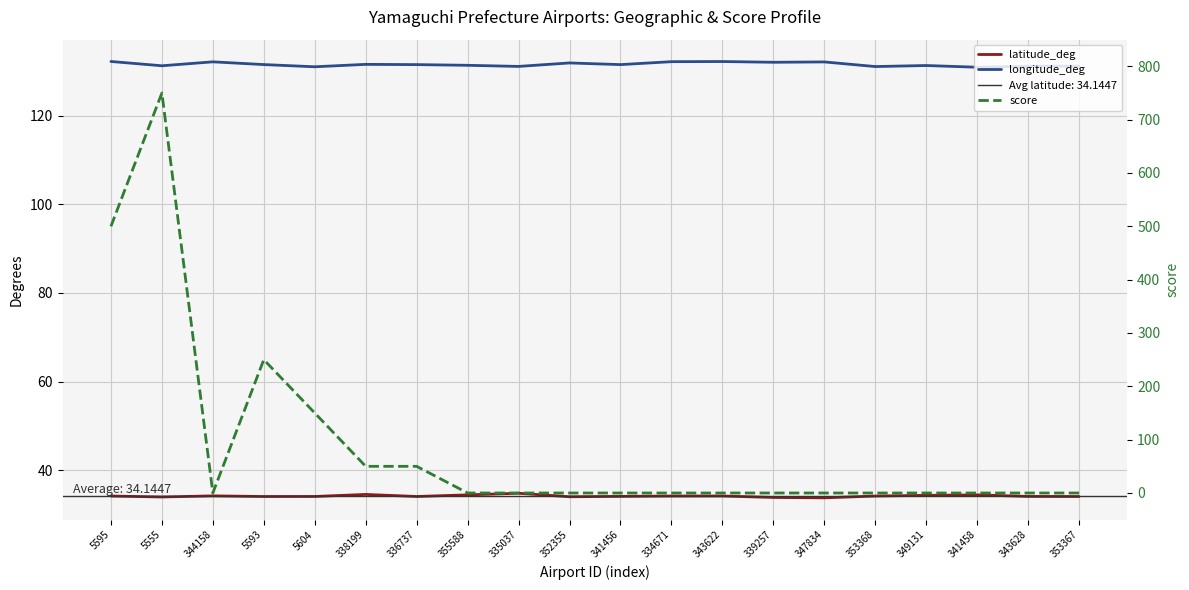

Reading left to right, extract all data points from this chart.

latitude_deg: 5595=34.1	5555=33.9	344158=34.2	5593=34.0	5604=34.0	338199=34.5	336737=34.0	355588=34.4	335037=34.8	352355=34.0	341456=34.1	334671=34.1	343622=34.2	339257=33.8	347834=33.7	353368=34.1	349131=34.3	341458=34.4	343628=34.1	353367=34.0
longitude_deg: 5595=132.2	5555=131.3	344158=132.2	5593=131.5	5604=131.1	338199=131.6	336737=131.5	355588=131.4	335037=131.1	352355=131.9	341456=131.5	334671=132.2	343622=132.2	339257=132.1	347834=132.1	353368=131.1	349131=131.3	341458=130.9	343628=131.2	353367=131.2
score: 5595=500.0	5555=750.0	344158=0.0	5593=250.0	5604=150.0	338199=50.0	336737=50.0	355588=0.0	335037=0.0	352355=0.0	341456=0.0	334671=0.0	343622=0.0	339257=0.0	347834=0.0	353368=0.0	349131=0.0	341458=0.0	343628=0.0	353367=0.0